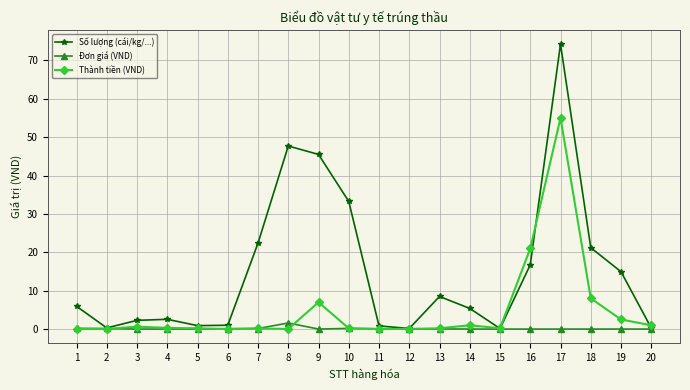

How many lines are shown in the chart?

3